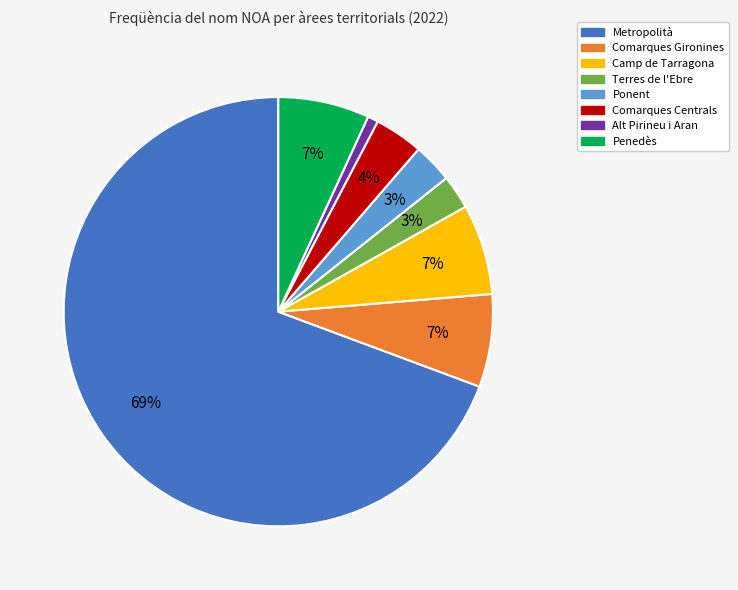

To the nearest percent, what is the difference between the Alt Pirineu i Aran and Camp de Tarragona slice percentages?

6%